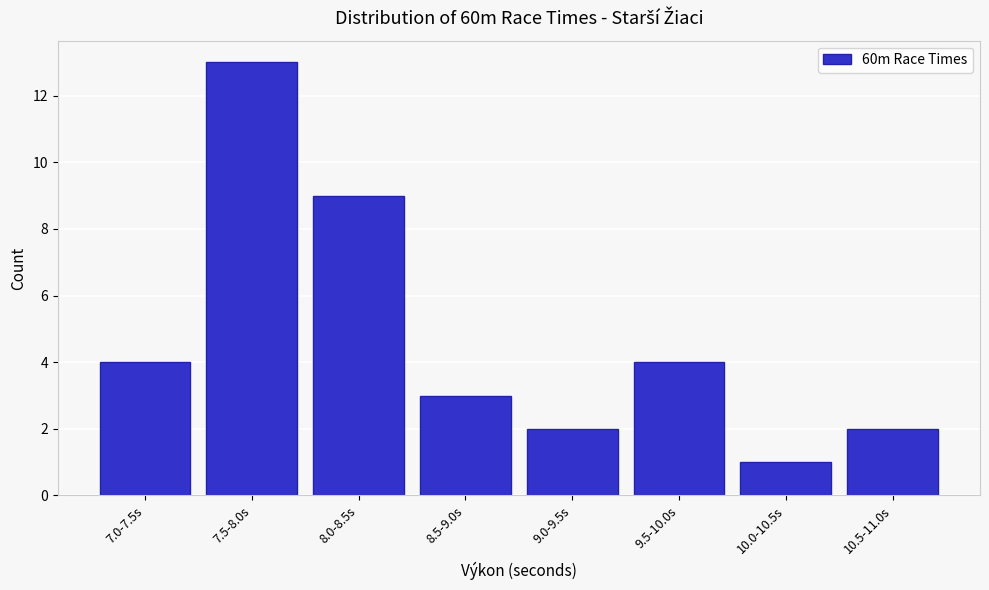

Reading left to right, what are all the values shown in this chart?

7.0-7.5s=4	7.5-8.0s=13	8.0-8.5s=9	8.5-9.0s=3	9.0-9.5s=2	9.5-10.0s=4	10.0-10.5s=1	10.5-11.0s=2